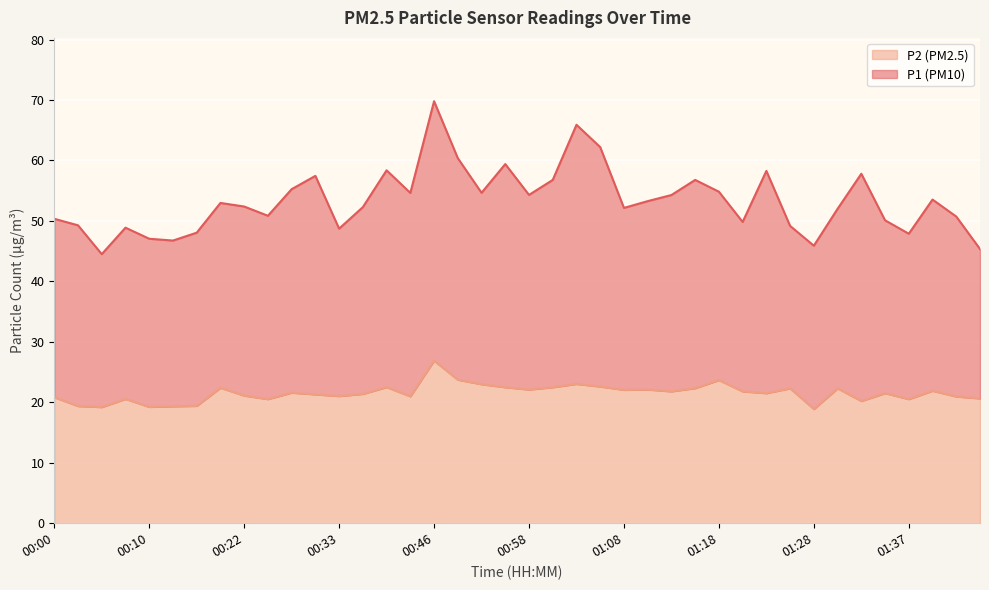

True or false: P1 and P2 cross at least once.

False